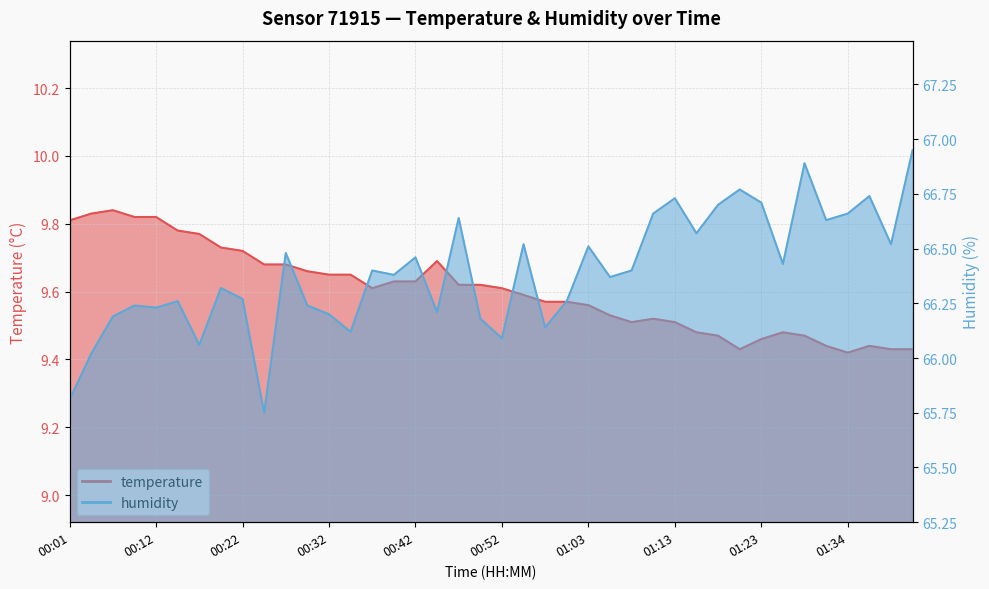

Reading left to right, extract all data points from this chart.

temperature: 00:01=9.8	00:04=9.8	00:06=9.8	00:09=9.8	00:12=9.8	00:14=9.8	00:17=9.8	00:19=9.7	00:22=9.7	00:24=9.7	00:27=9.7	00:29=9.7	00:32=9.7	00:35=9.7	00:37=9.6	00:40=9.6	00:42=9.6	00:45=9.7	00:47=9.6	00:50=9.6	00:52=9.6	00:55=9.6	00:58=9.6	01:00=9.6	01:03=9.6	01:05=9.5	01:08=9.5	01:11=9.5	01:13=9.5	01:16=9.5	01:18=9.5	01:21=9.4	01:23=9.5	01:26=9.5	01:29=9.5	01:31=9.4	01:34=9.4	01:36=9.4	01:39=9.4	01:42=9.4
humidity: 00:01=65.8	00:04=66.0	00:06=66.2	00:09=66.2	00:12=66.2	00:14=66.3	00:17=66.1	00:19=66.3	00:22=66.3	00:24=65.8	00:27=66.5	00:29=66.2	00:32=66.2	00:35=66.1	00:37=66.4	00:40=66.4	00:42=66.5	00:45=66.2	00:47=66.6	00:50=66.2	00:52=66.1	00:55=66.5	00:58=66.1	01:00=66.3	01:03=66.5	01:05=66.4	01:08=66.4	01:11=66.7	01:13=66.7	01:16=66.6	01:18=66.7	01:21=66.8	01:23=66.7	01:26=66.4	01:29=66.9	01:31=66.6	01:34=66.7	01:36=66.7	01:39=66.5	01:42=67.0